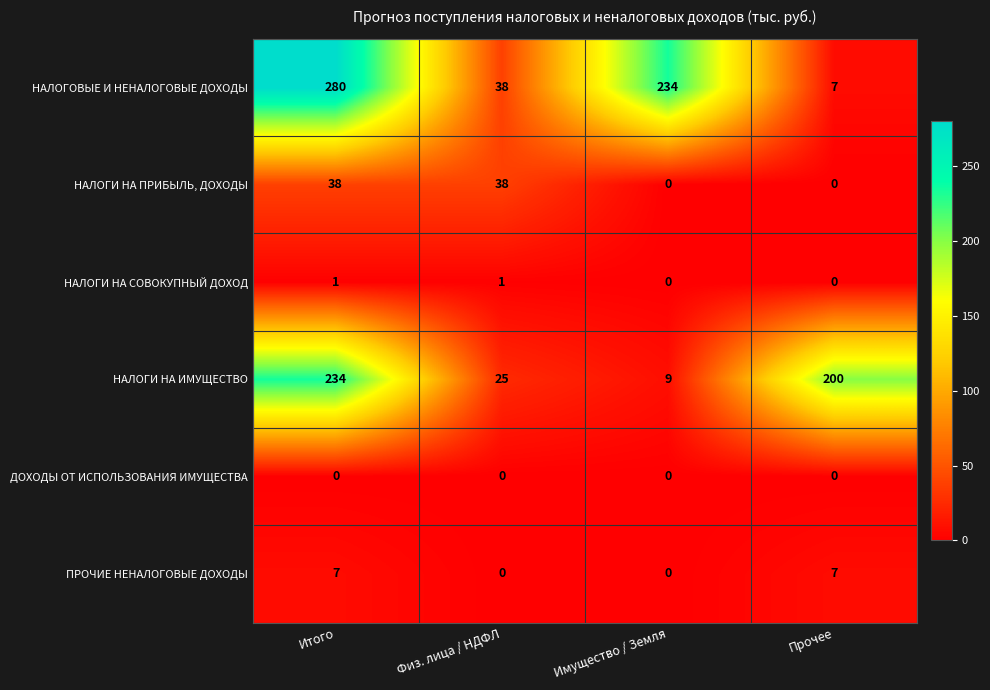

What is the total value across all series at Имущество / Земля?

243